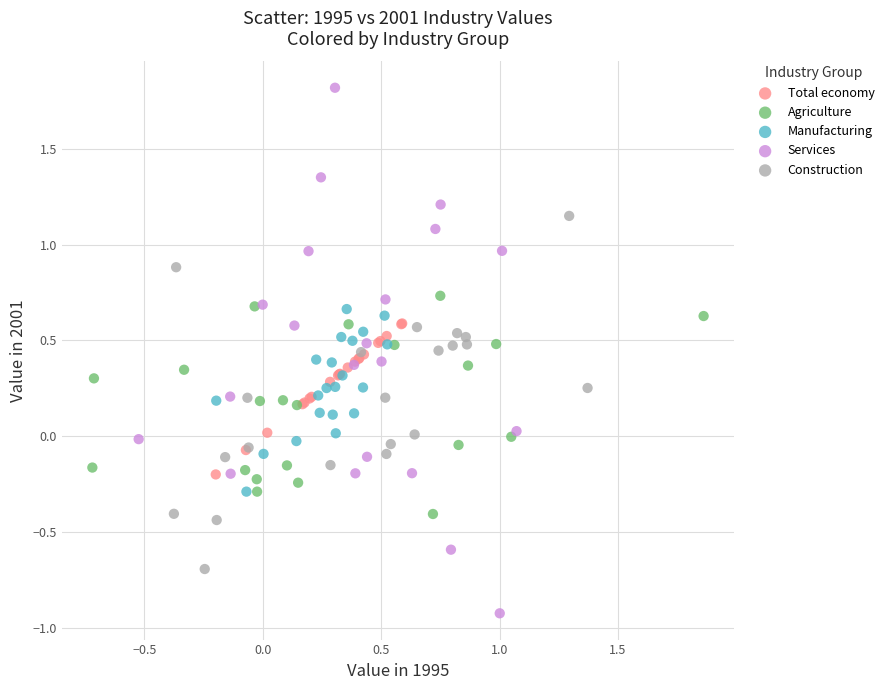

Which series reaches the minimum Y coordinate?

Services